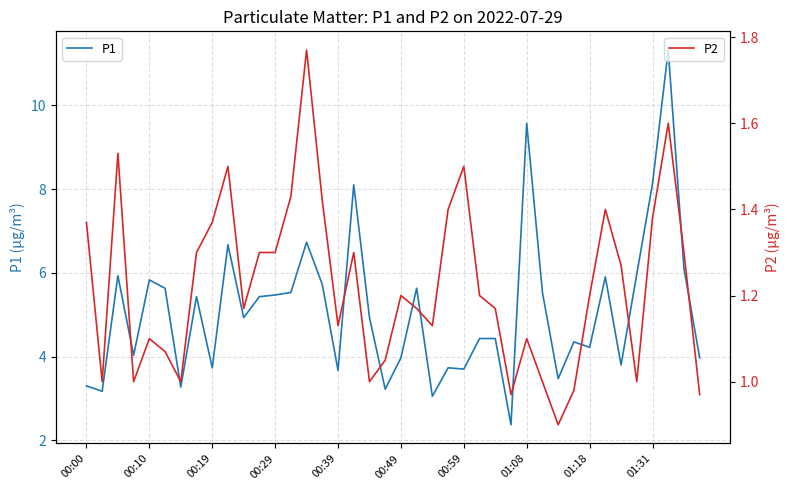

What is the difference between the highest and lowest values at 13?

4.1